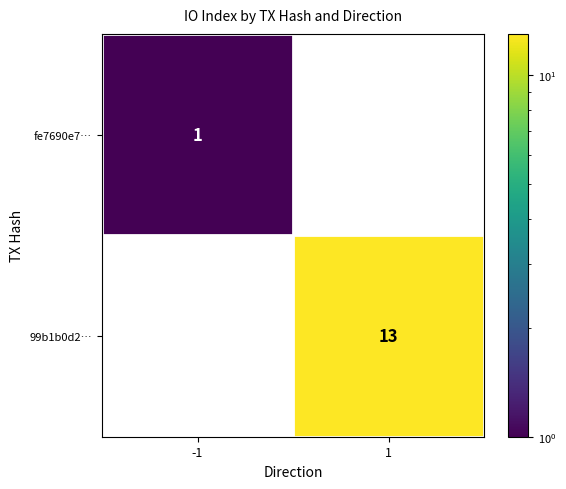

True or false: 99b1b0d2… has a value of 23 at 1.

False